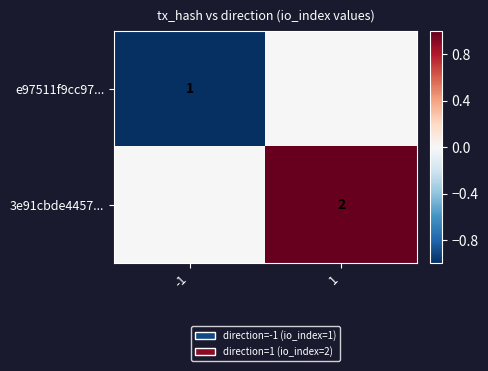

The e97511f9cc97... series shows 0 at -1. True or false?

False